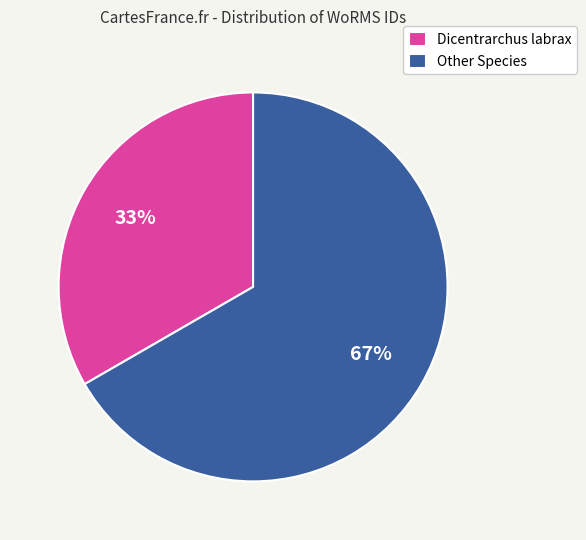

Rank the categories by value from lowest to highest.

Dicentrarchus labrax, Other Species